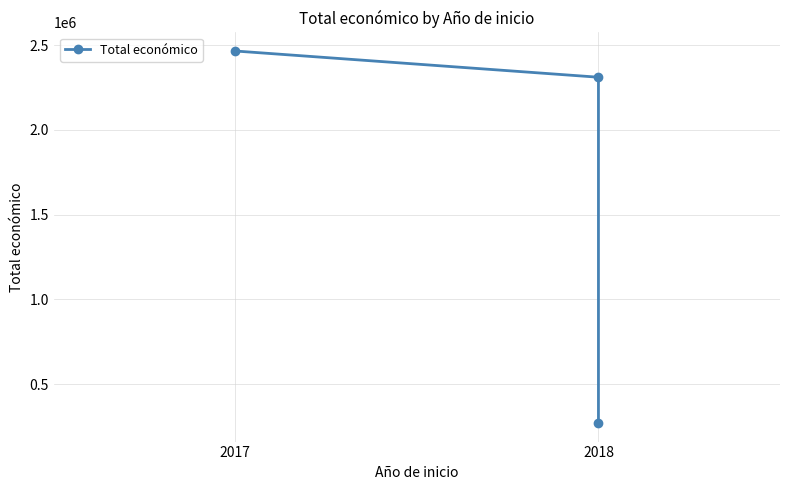

What is the label of the 3rd point from the right?

2017